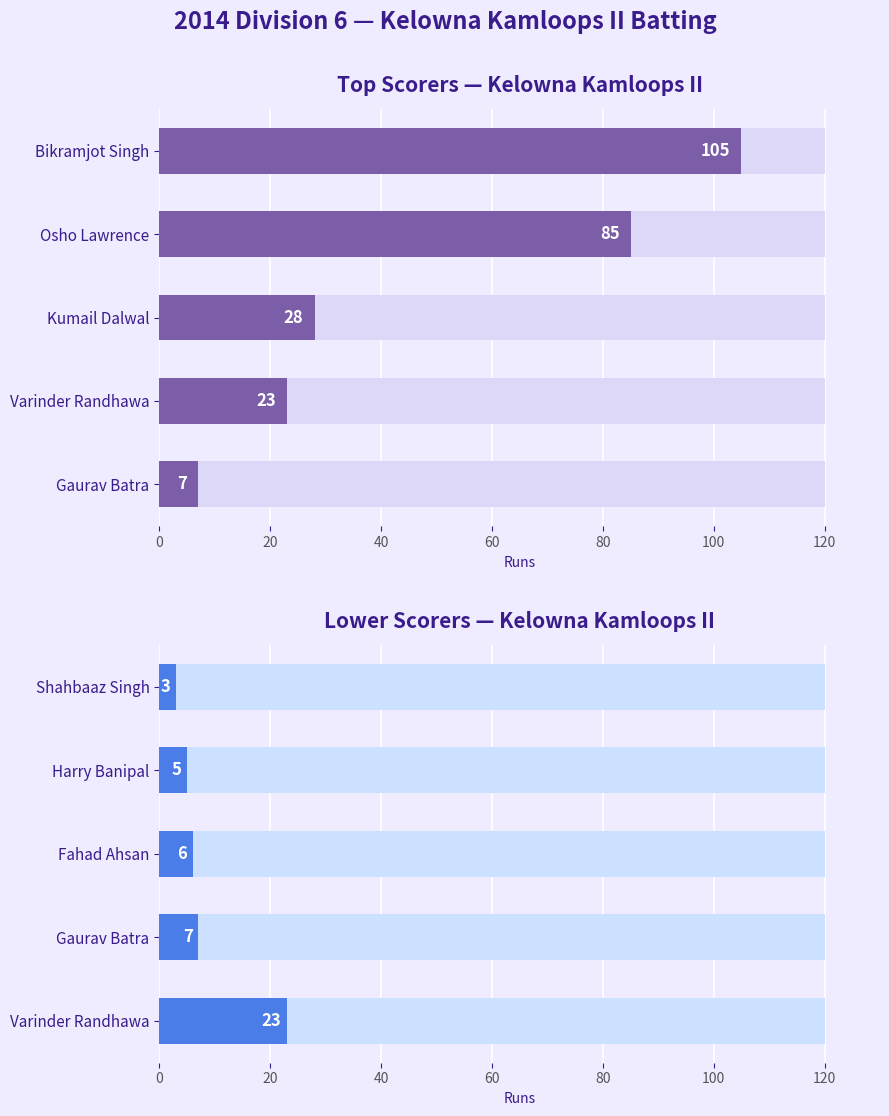

Is the value of Runs (low scorers) at 0 greater than the value of Runs at 20?

No